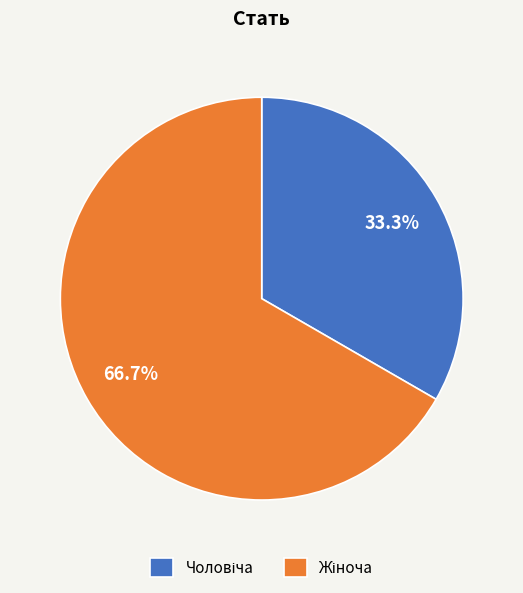

Is there a majority slice in this chart?

Yes